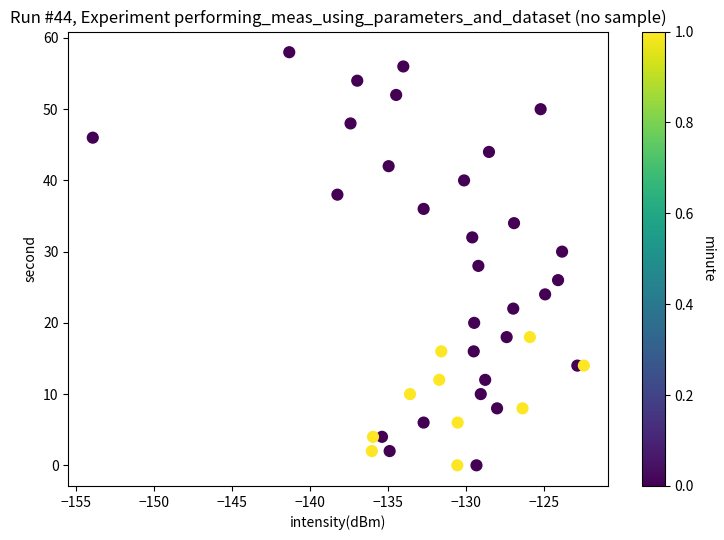

What is the range of Y values (max minus min)?

58